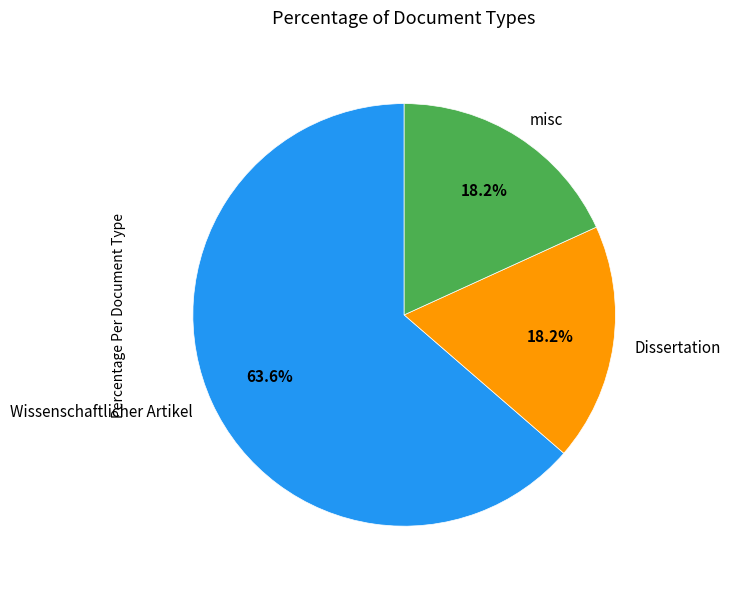

What is the majority slice?

Wissenschaftlicher Artikel